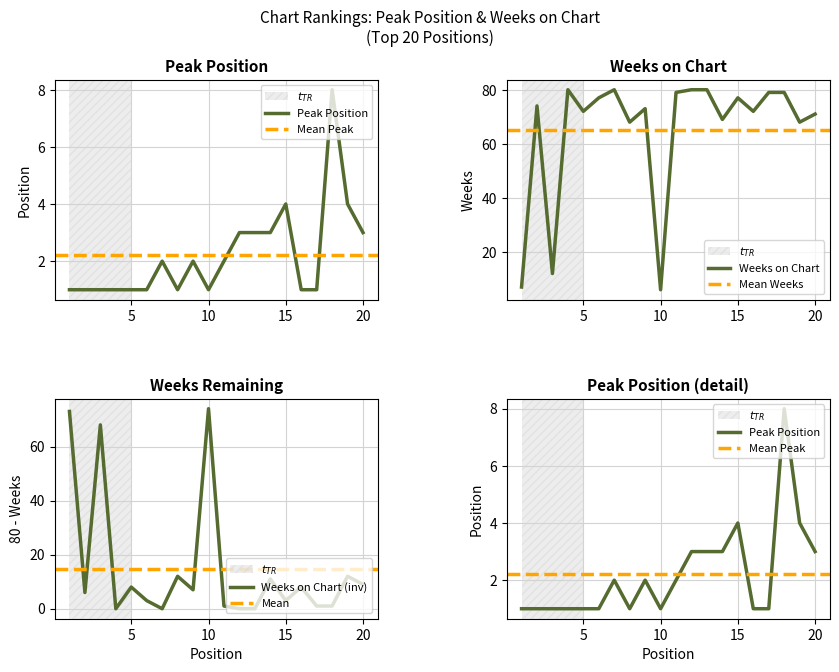

Does the chart display data point markers on the line(s)?

No